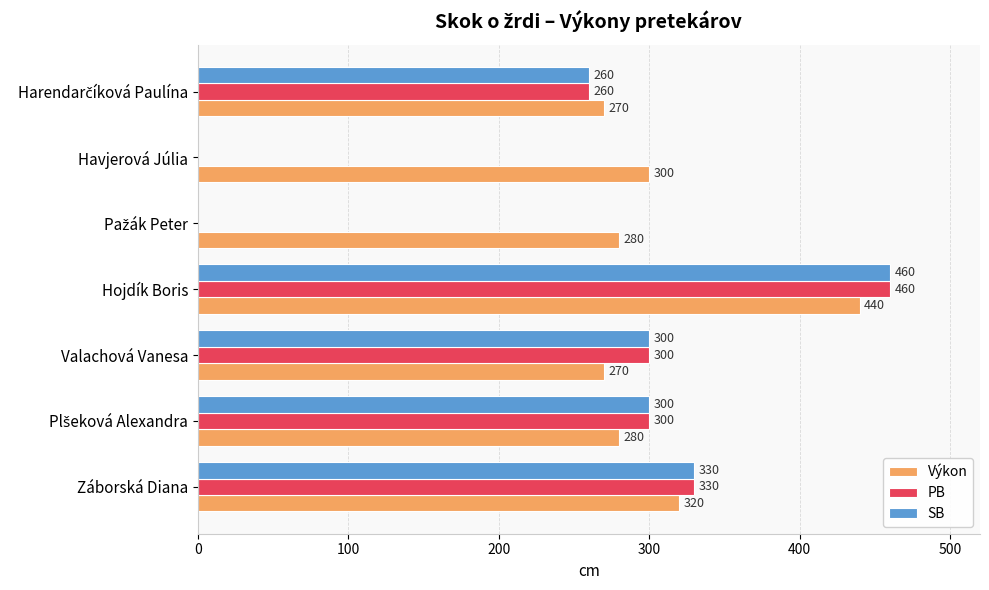

Is it true that PB equals -284 at Havjerová Júlia?

False